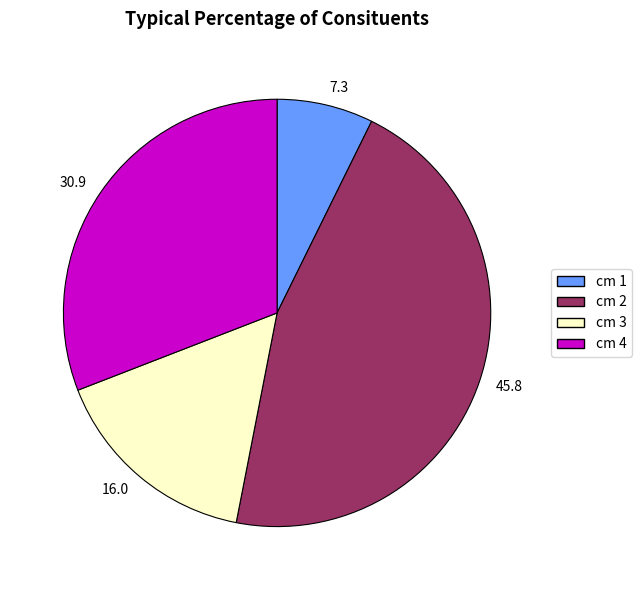

Which has a higher value, 45.8 or 7.3?

45.8